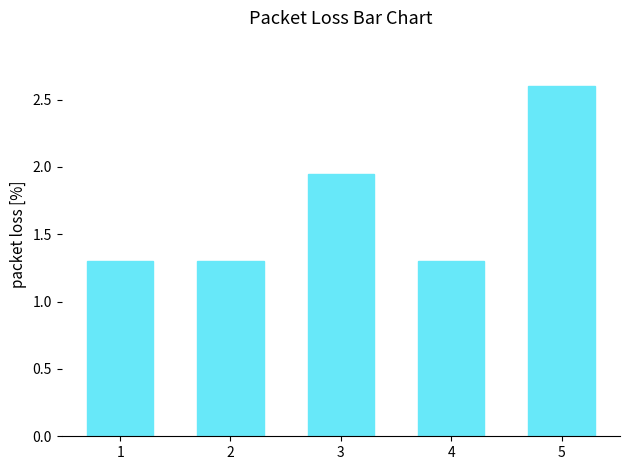

Between 2 and 5, which is larger?

5